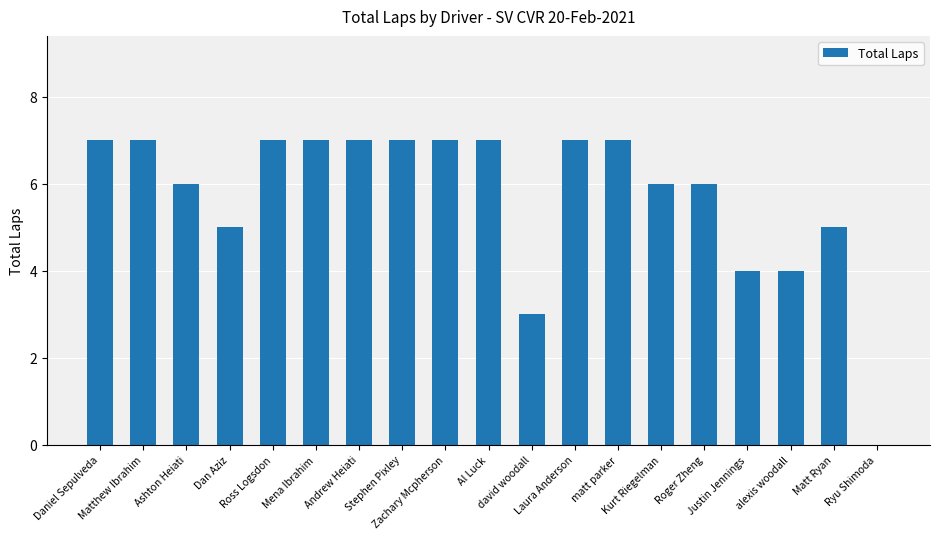

What is the sum of all values?

109